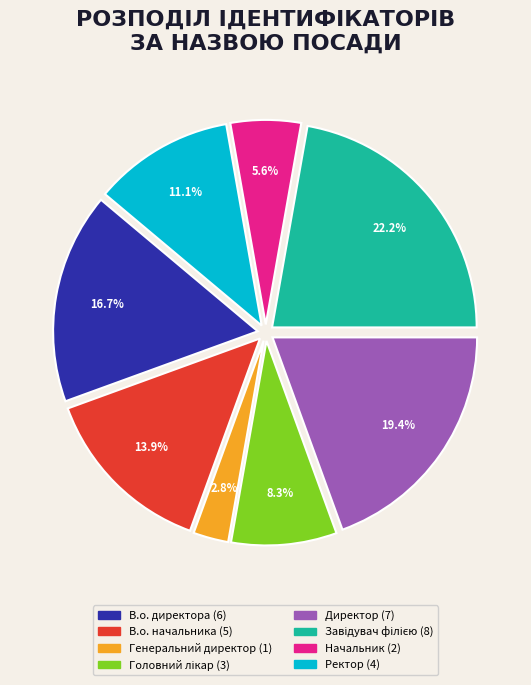

Which slice is the smallest?

Генеральний директор